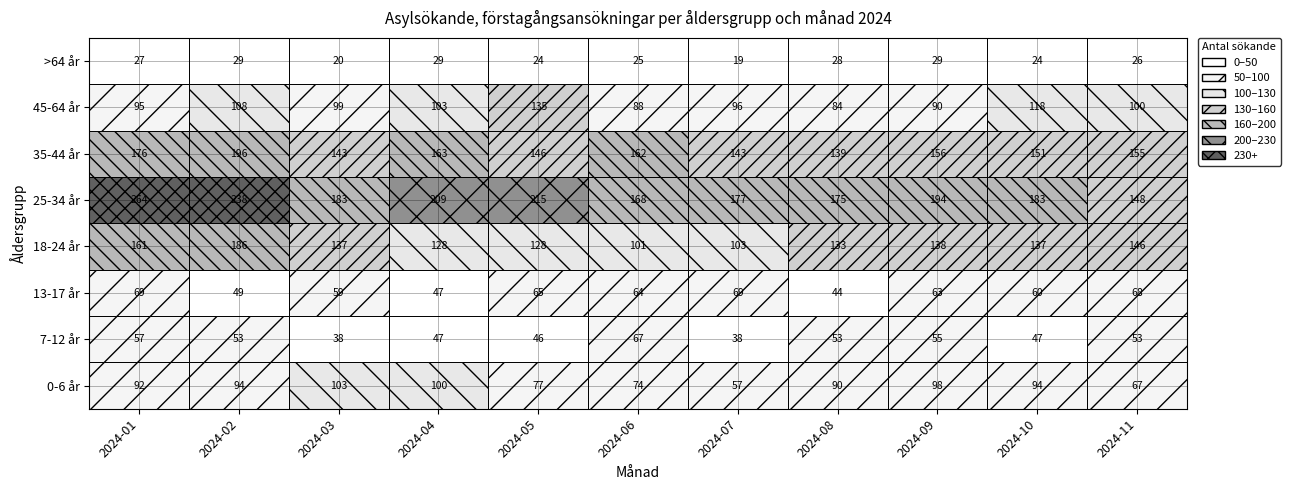

Which series changed the most between 2024-04 and 2024-09?

13-17 år